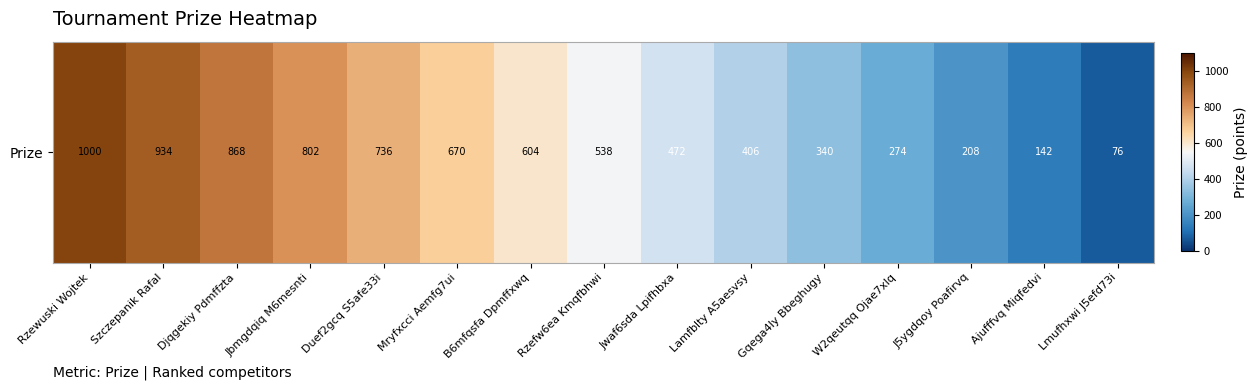

Which label corresponds to the largest value in the chart?

Rzewuski Wojtek